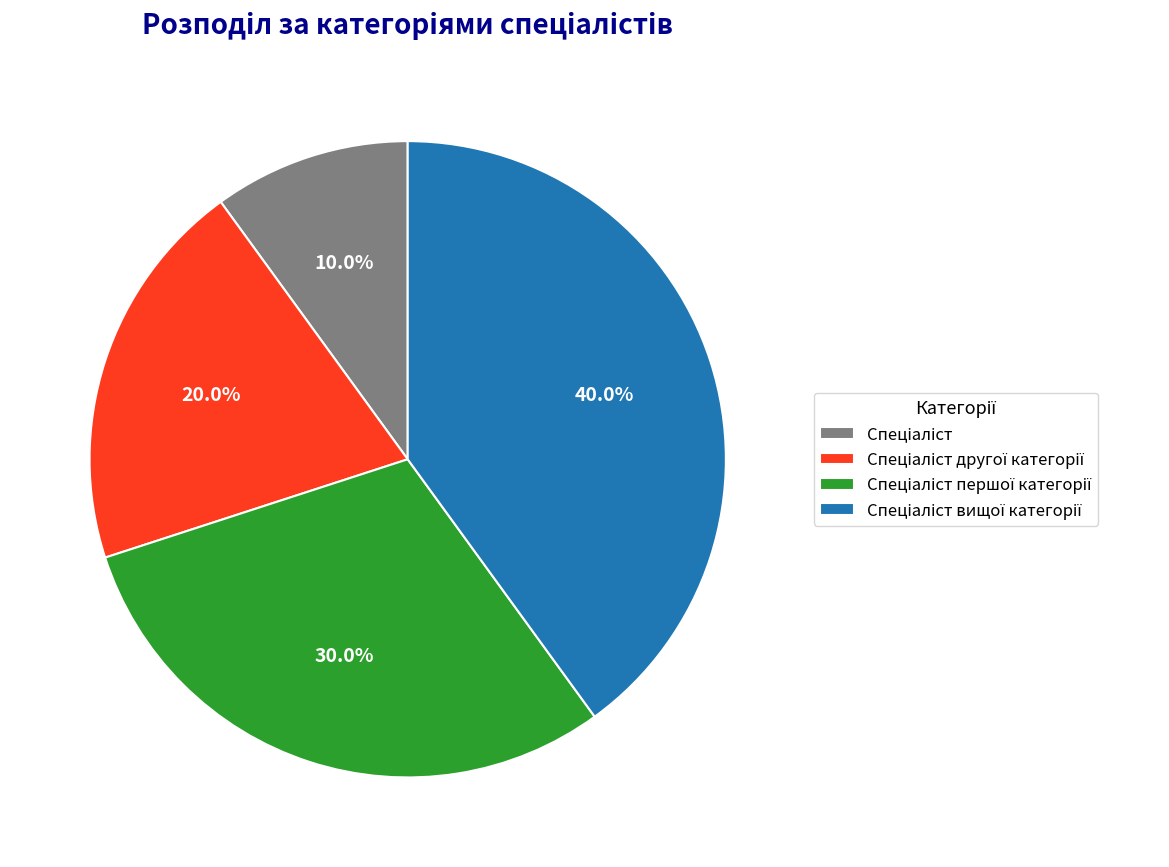

Does any single category account for the majority?

No